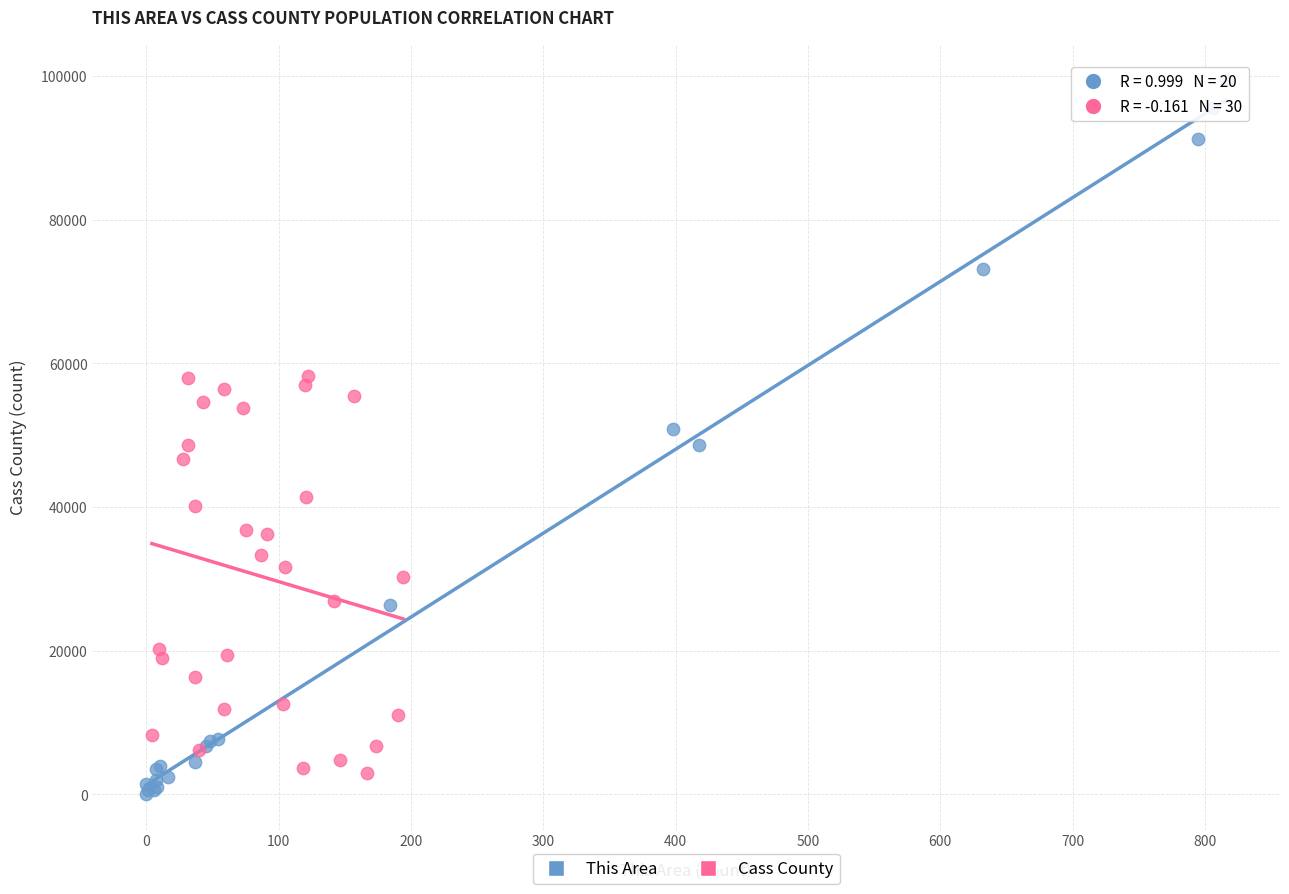

Which series reaches the maximum Y coordinate?

This Area